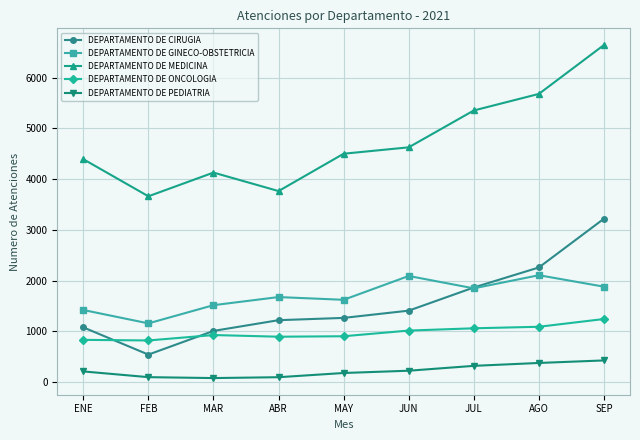

What is the maximum value shown in the chart?

6647